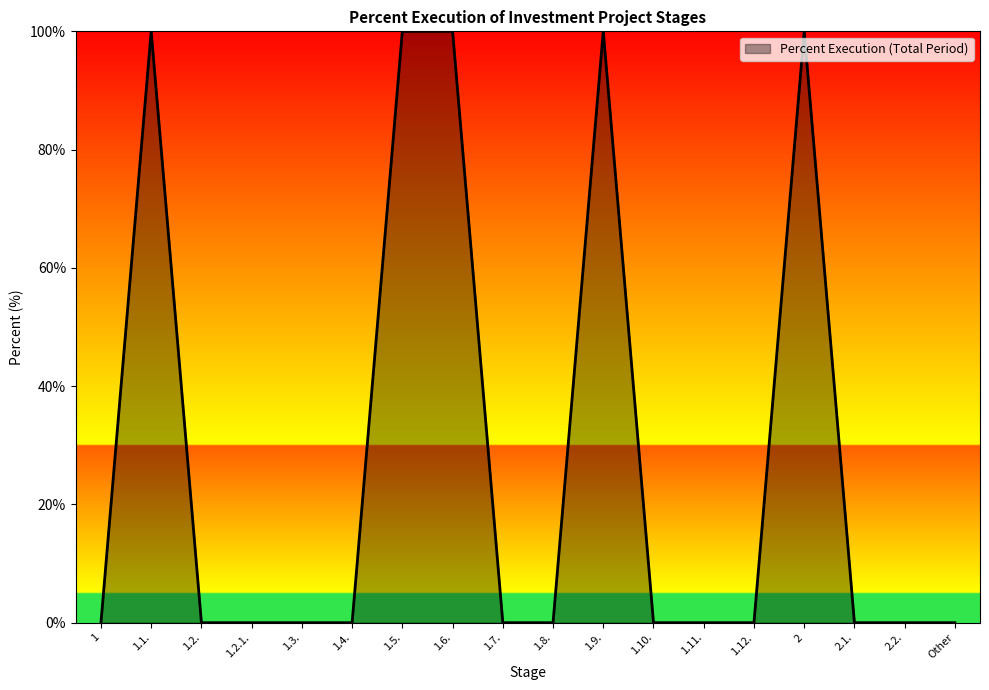

What is the maximum value shown in the chart?

100